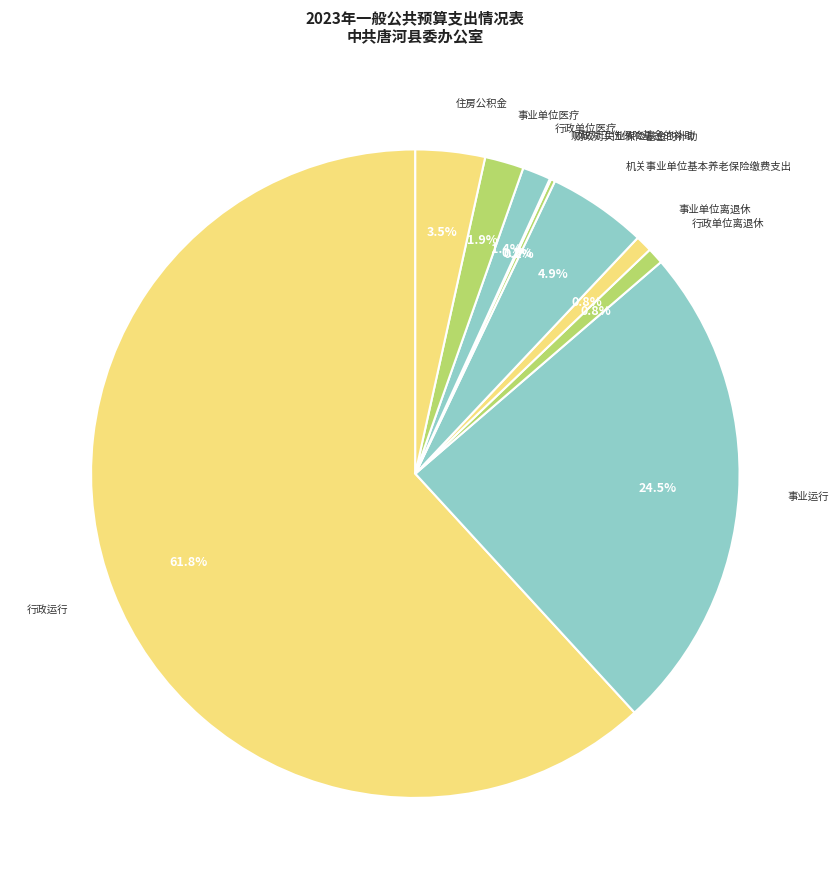

Rank the categories by value from lowest to highest.

财政对工伤保险基金的补助, 财政对失业保险基金的补助, 行政单位离退休, 事业单位离退休, 行政单位医疗, 事业单位医疗, 住房公积金, 机关事业单位基本养老保险缴费支出, 事业运行, 行政运行